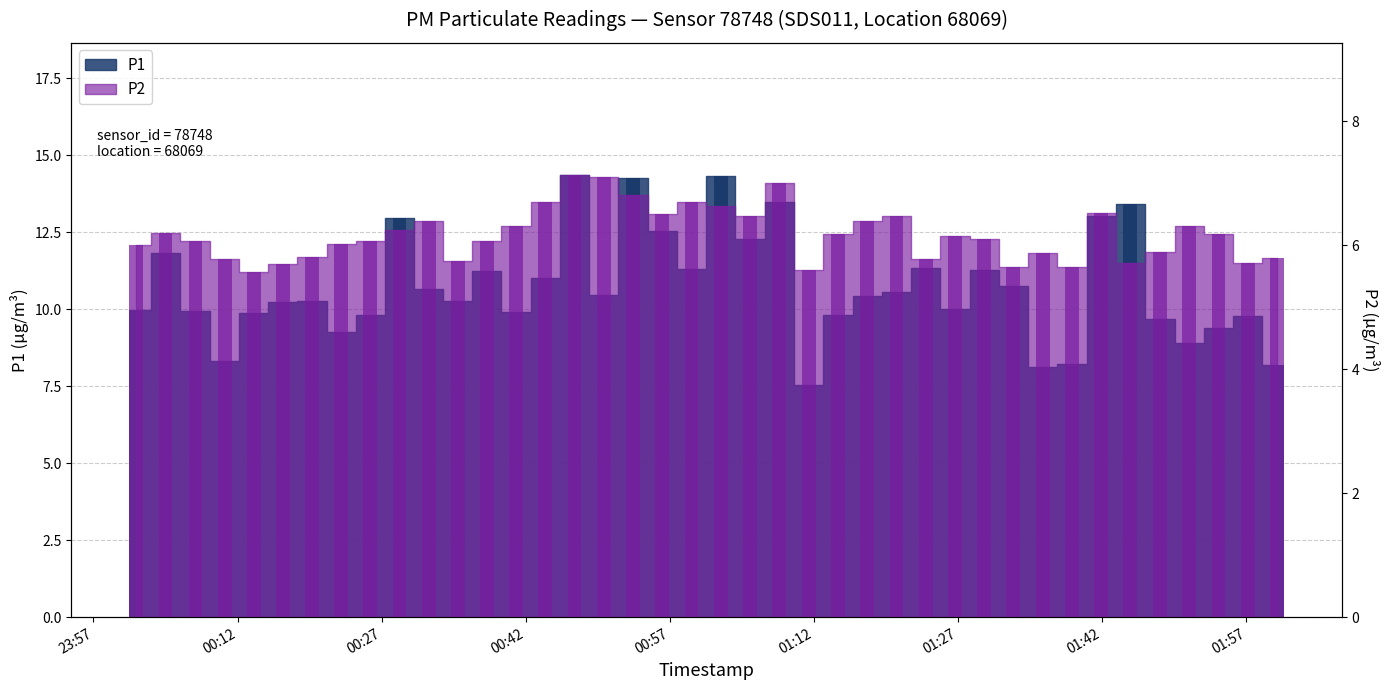

What is the label of the 34th bar from the left?

01:42